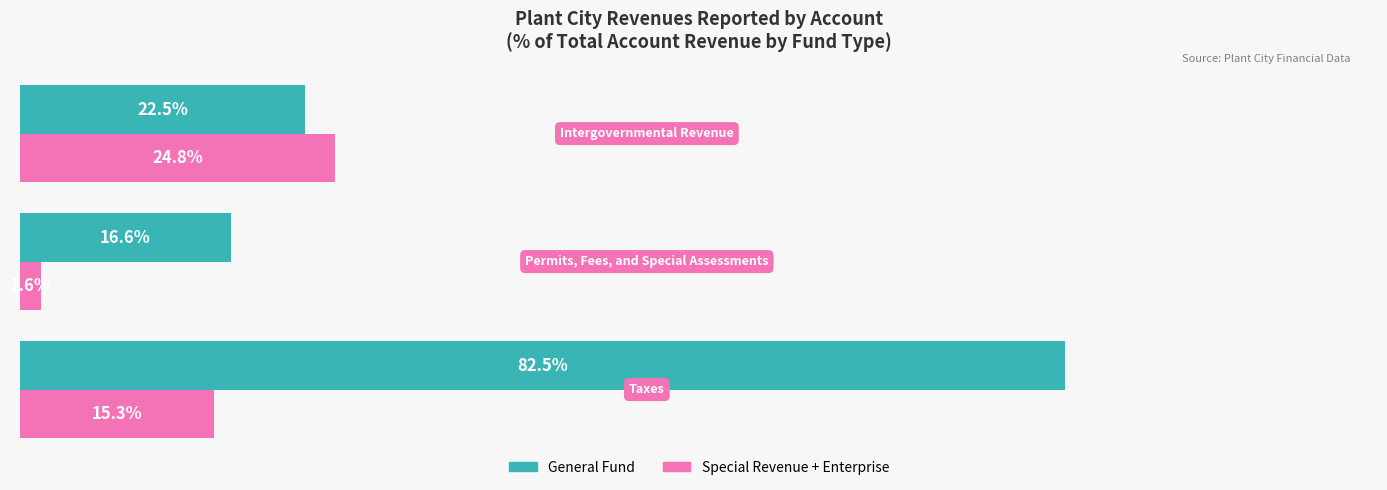

Which series has the largest range (max minus min)?

General Fund